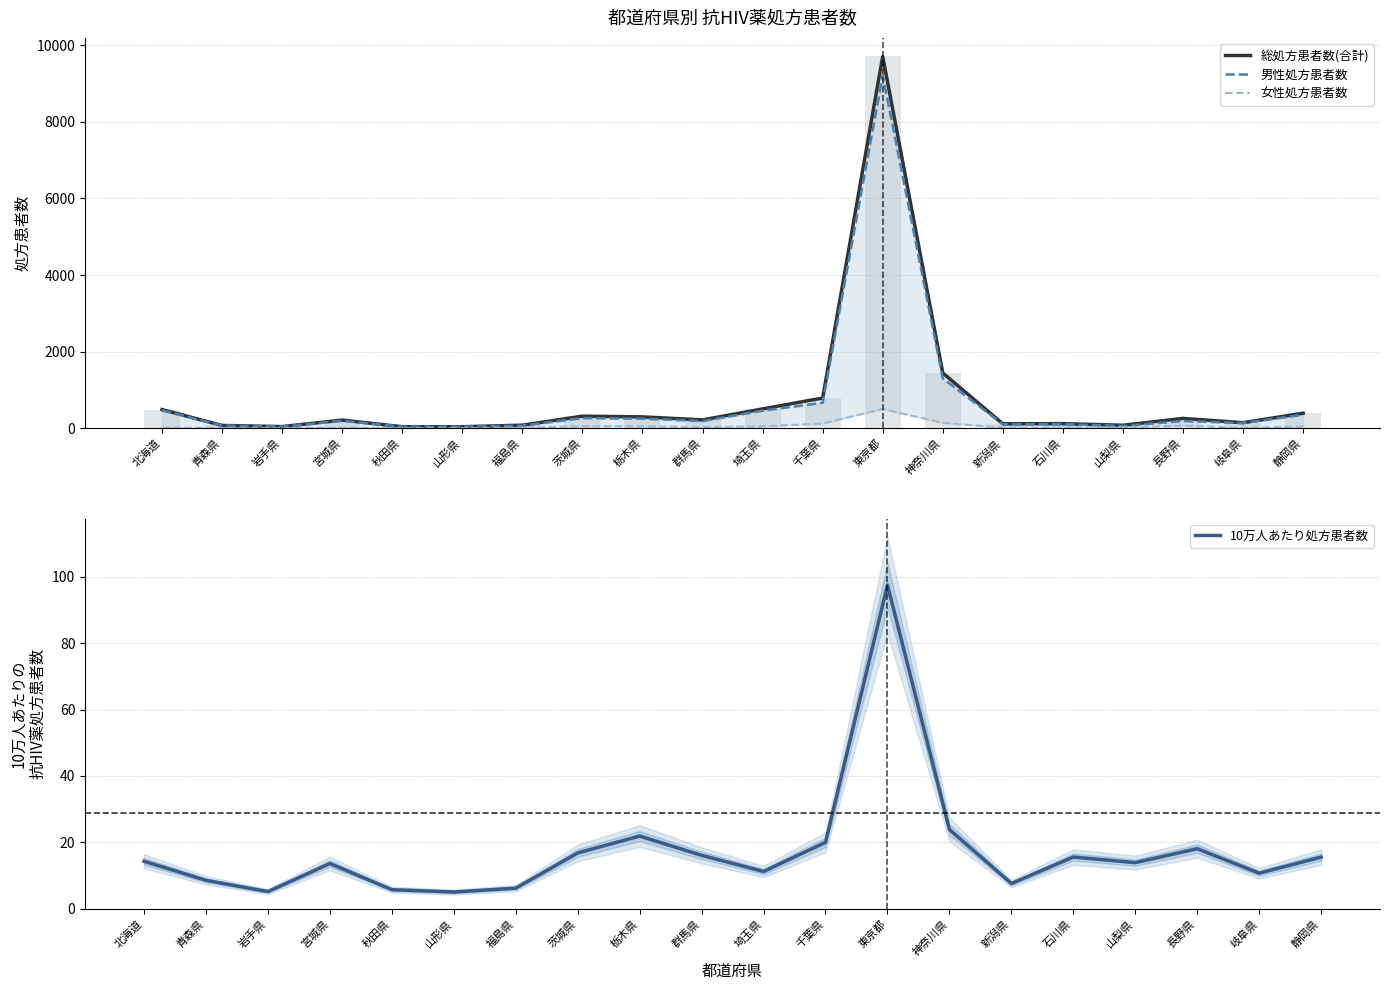

How many data points in 男性処方患者数 are above 188?

9